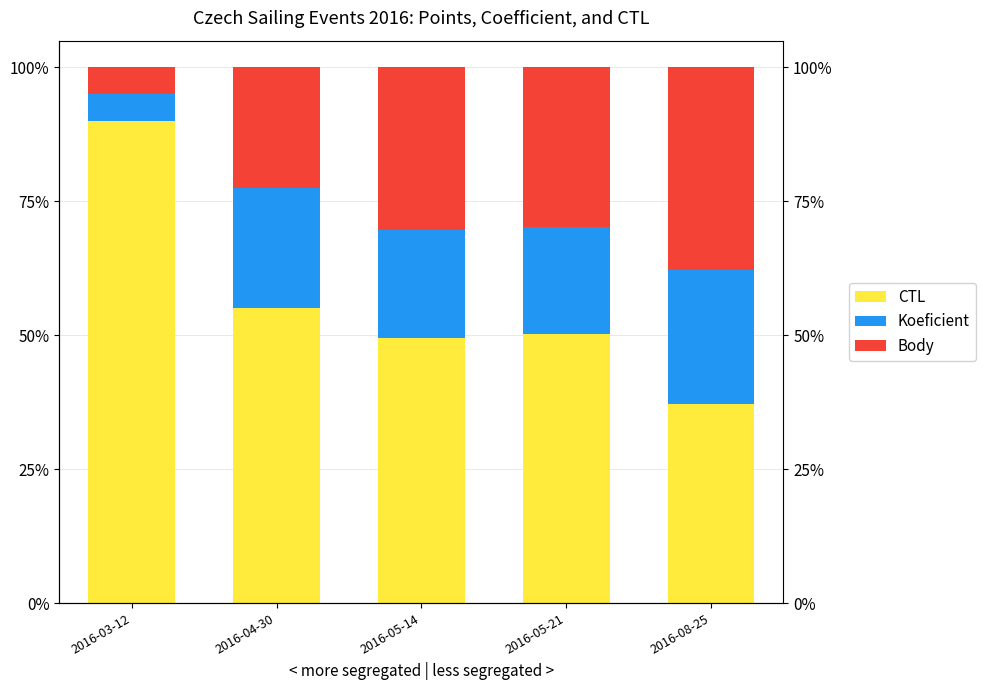

At which label does Body first exceed 29?

2016-05-14